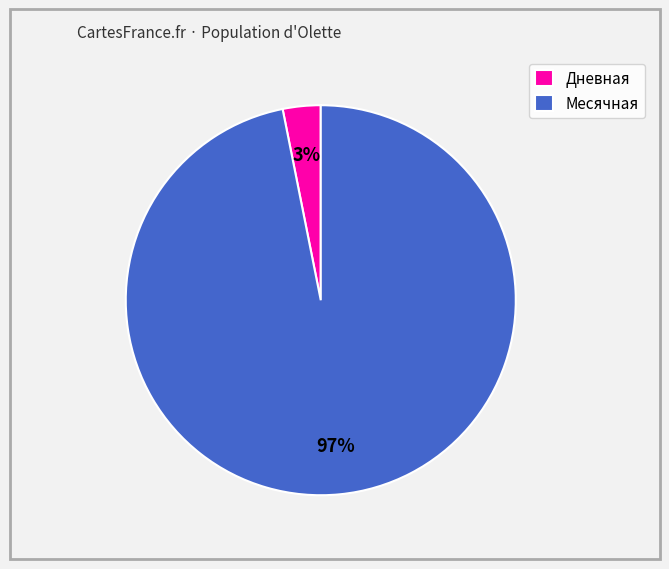

True or false: Месячная accounts for 88% of the total.

False